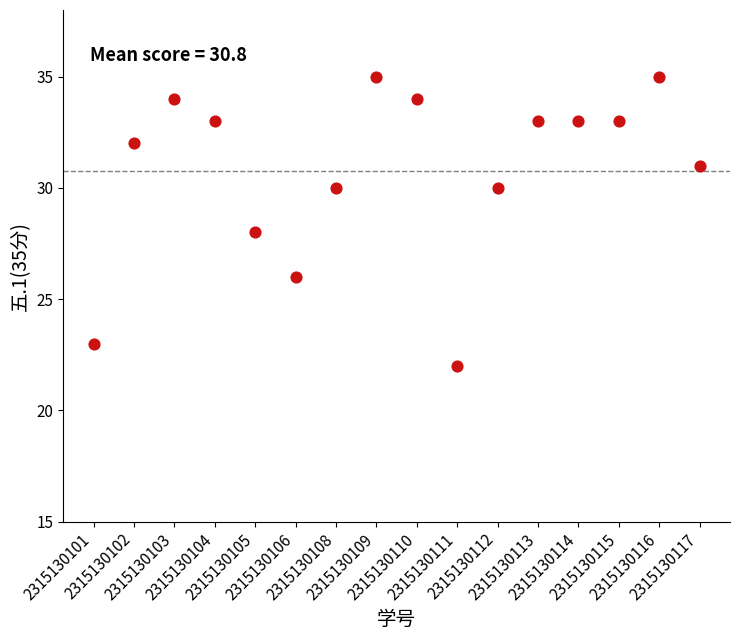

What is the range of Y values (max minus min)?

13